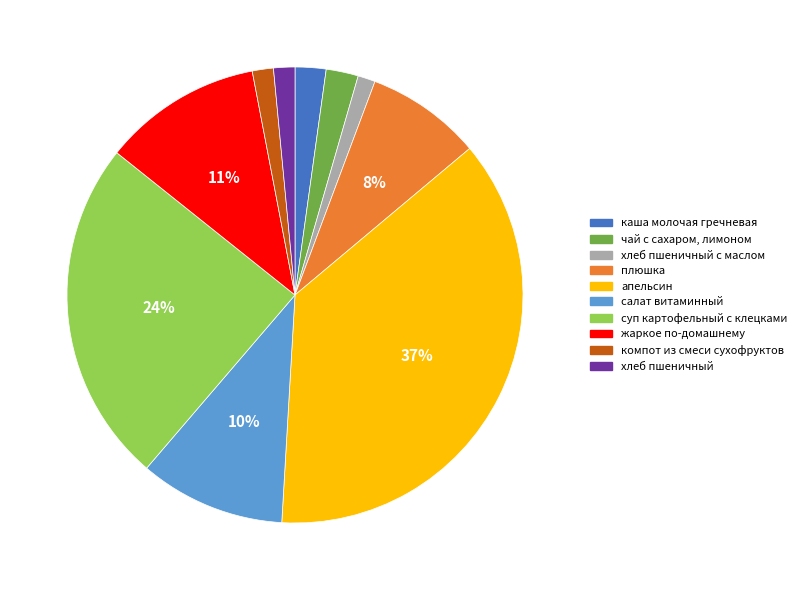

Do чай с сахаром, лимоном and жаркое по-домашнему together represent more than half of the pie?

No